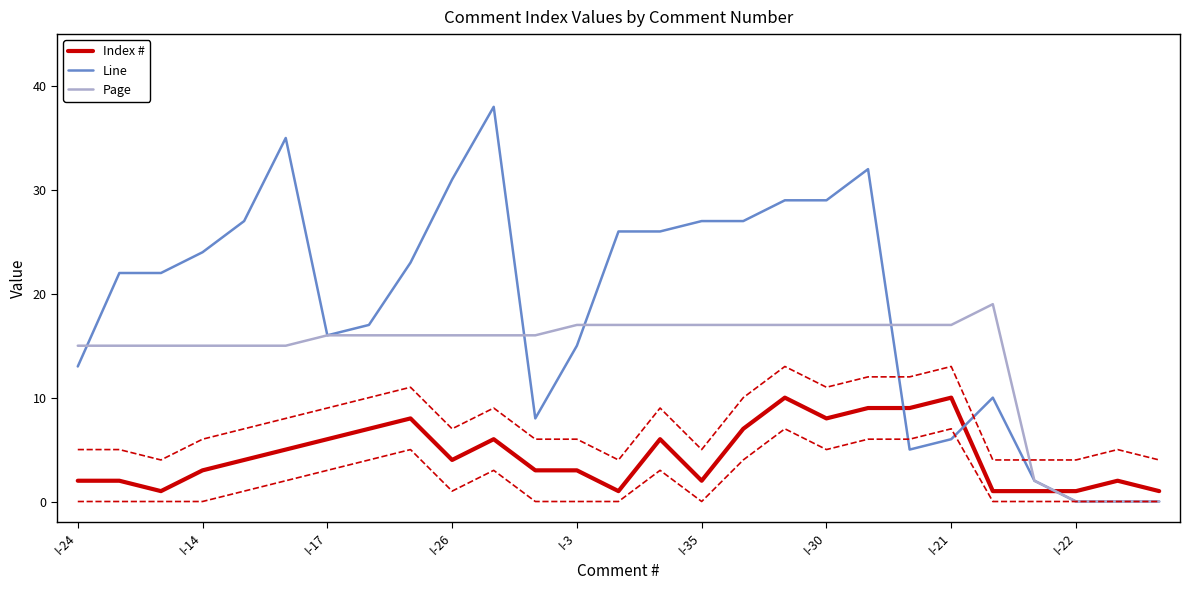

What is the highest value of the Page series?

19